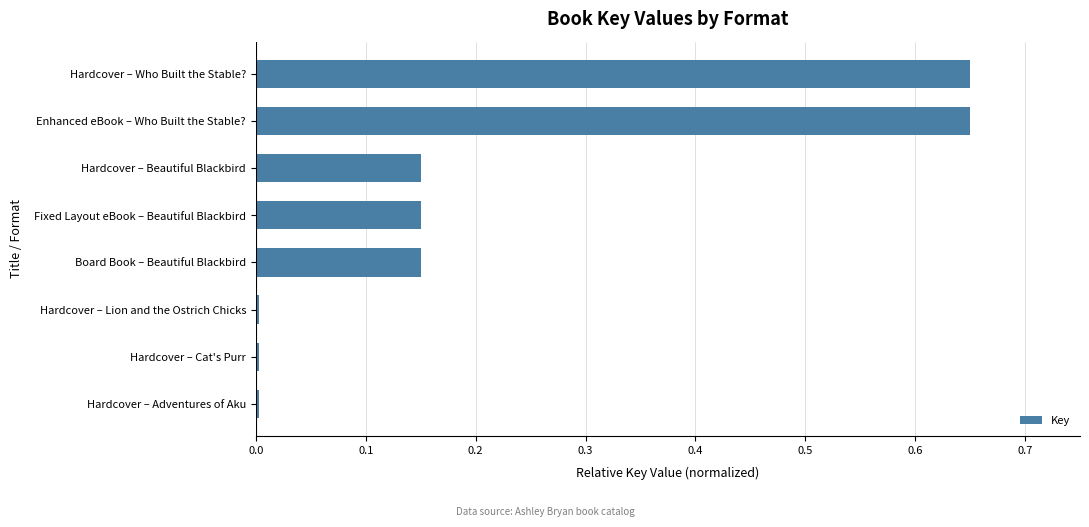

What is the sum of all values?

1.8